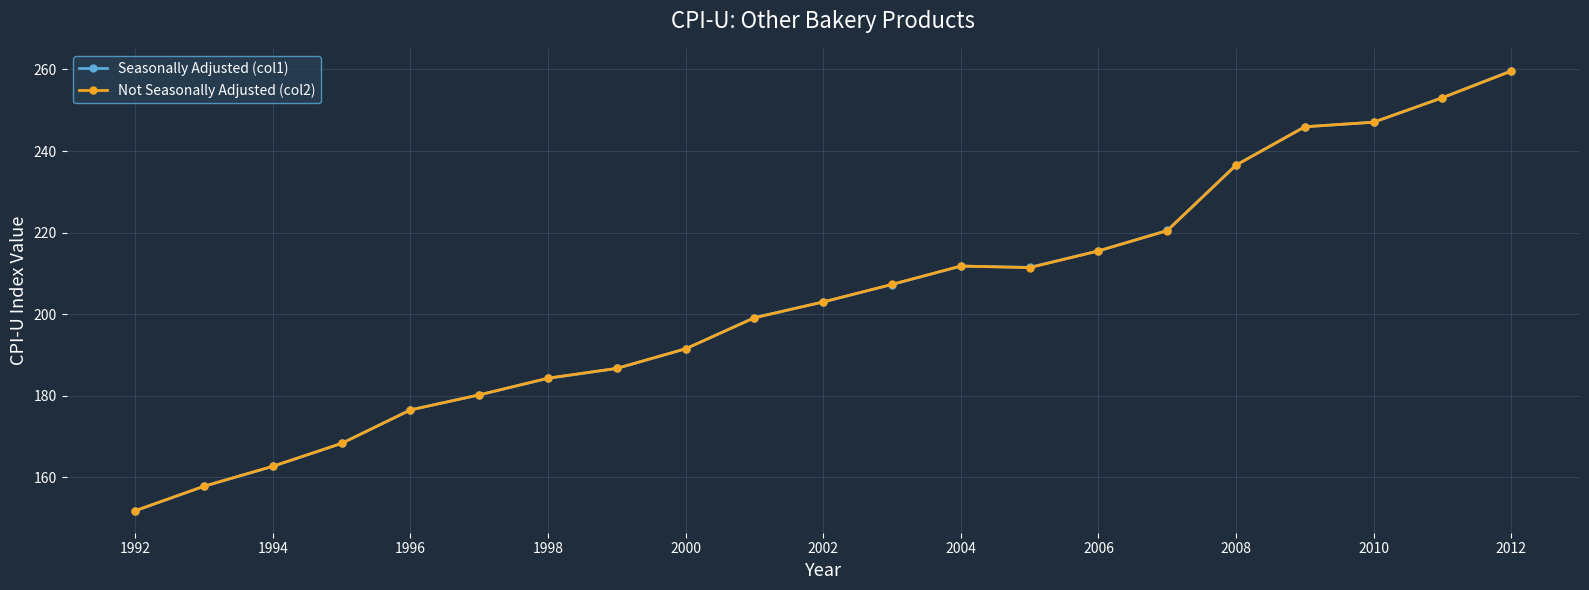

What is the minimum value for Seasonally Adjusted (col1)?

151.8